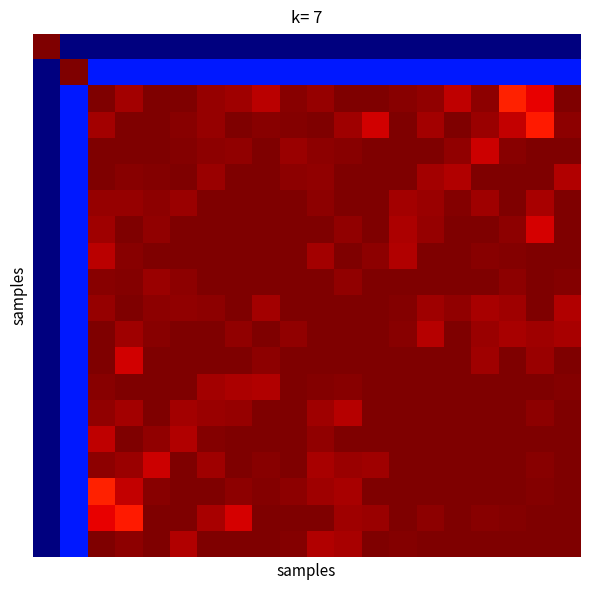

How many series are shown in this chart?

20